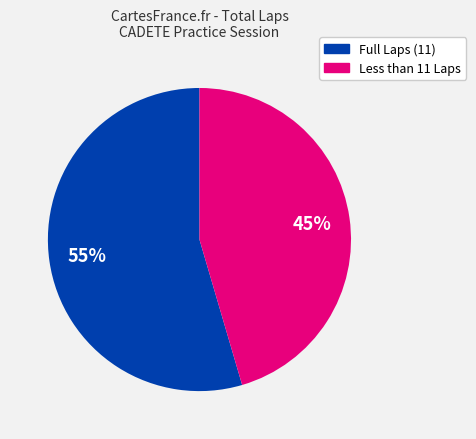

Does any single category account for the majority?

Yes